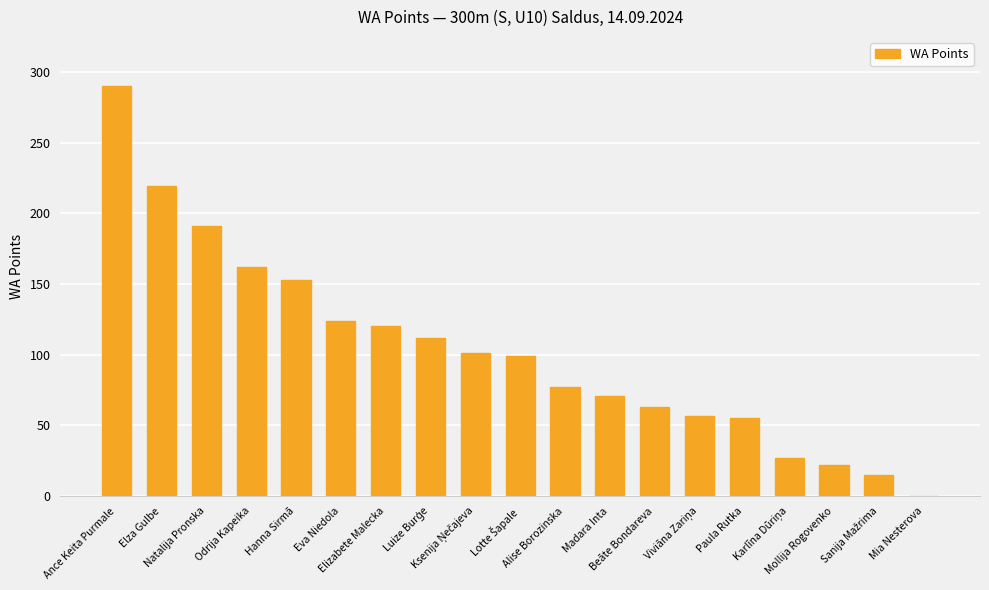

What is the greatest value displayed?

290